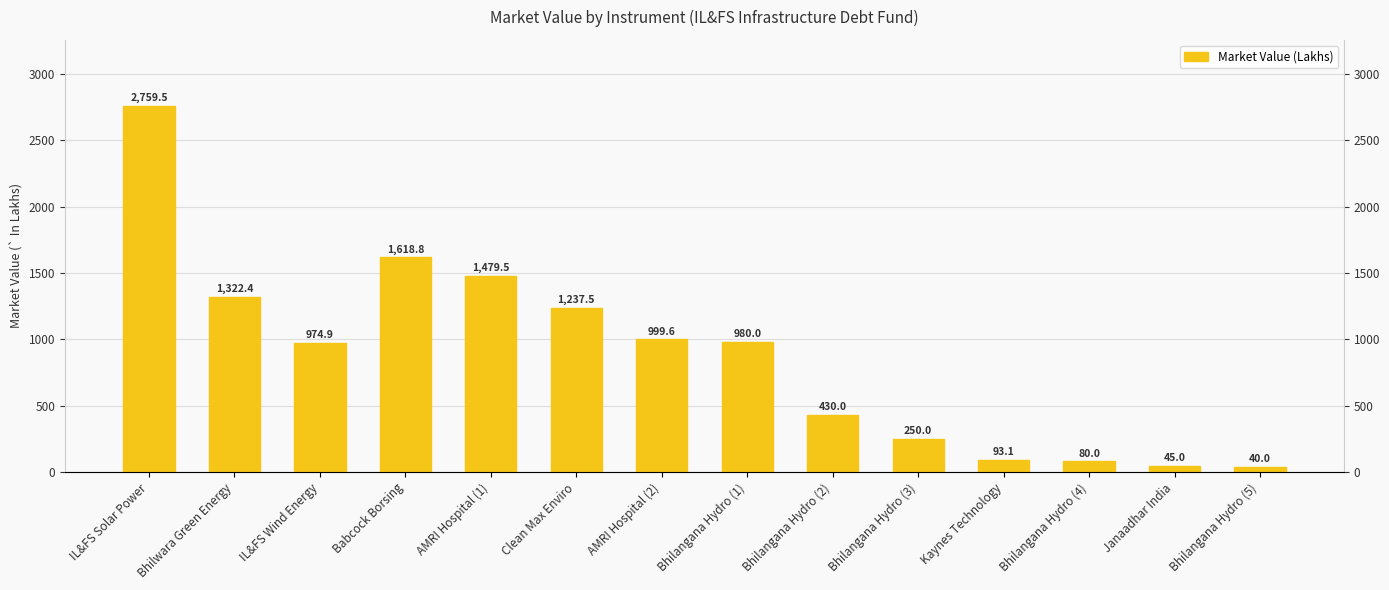

At which label does the data first exceed 980?

IL&FS Solar Power